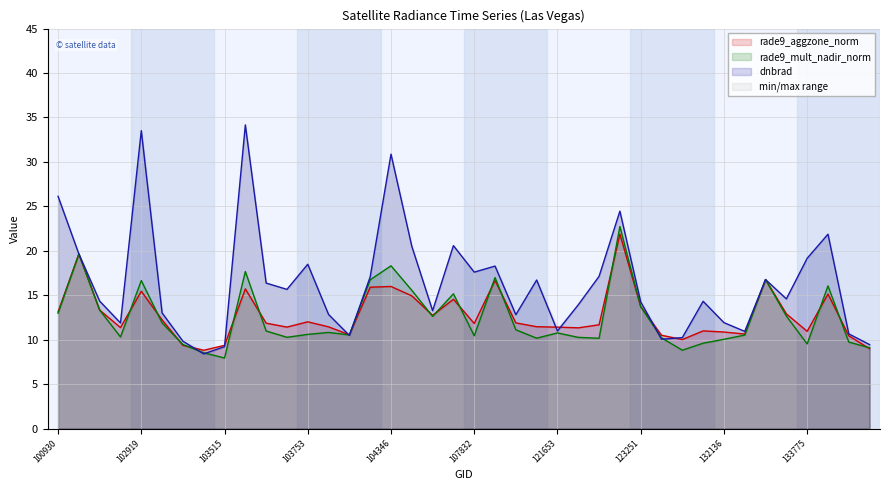

Does the chart have visible grid lines?

Yes